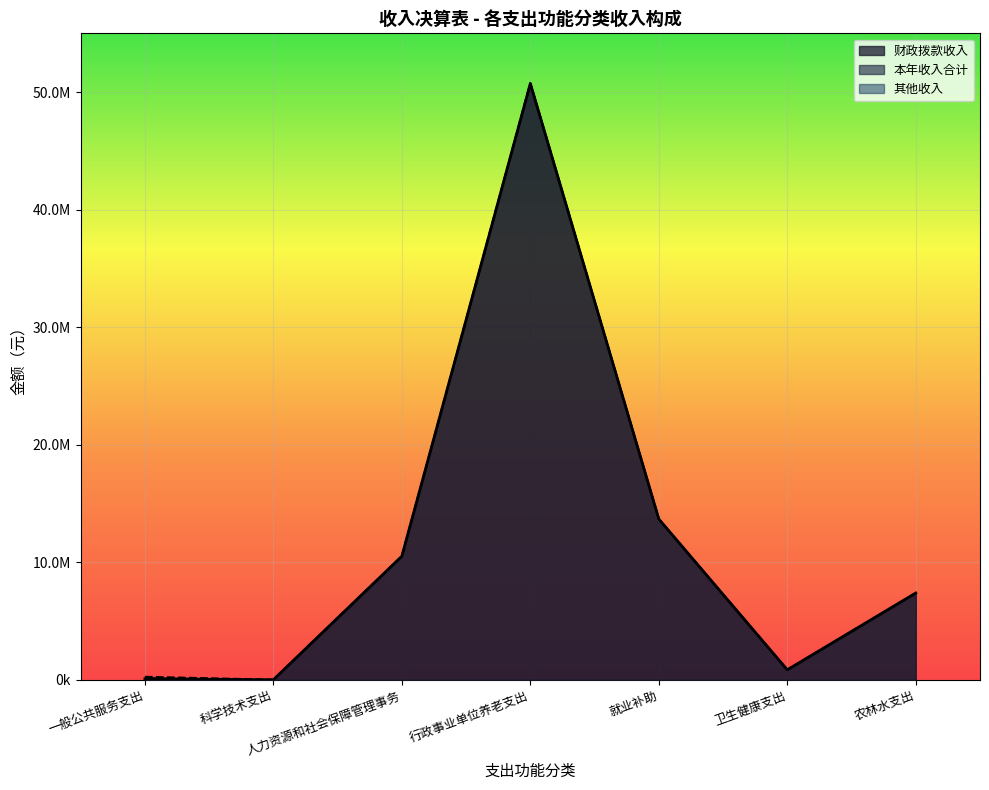

Reading right to left, extract all data points from this chart.

财政拨款收入: 农林水支出=7392870.9	卫生健康支出=860535.7	就业补助=13686054.3	行政事业单位养老支出=50730820.0	人力资源和社会保障管理事务=10523955.7	科学技术支出=14920.0	一般公共服务支出=93553.0
本年收入合计: 农林水支出=7392870.9	卫生健康支出=860535.7	就业补助=13686054.3	行政事业单位养老支出=50760861.0	人力资源和社会保障管理事务=10523955.7	科学技术支出=14920.0	一般公共服务支出=265456.0